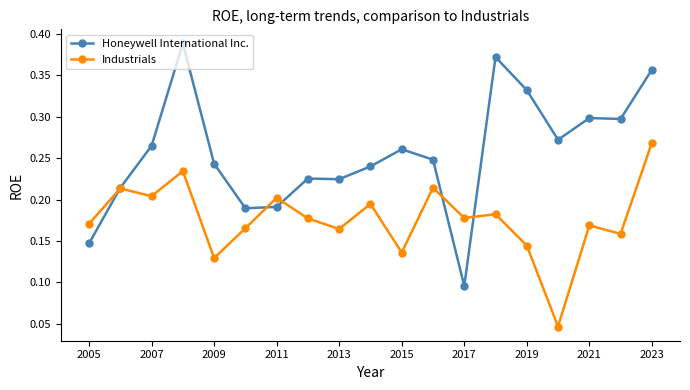

Count the Honeywell International Inc. values in the range 0 to 1.

19